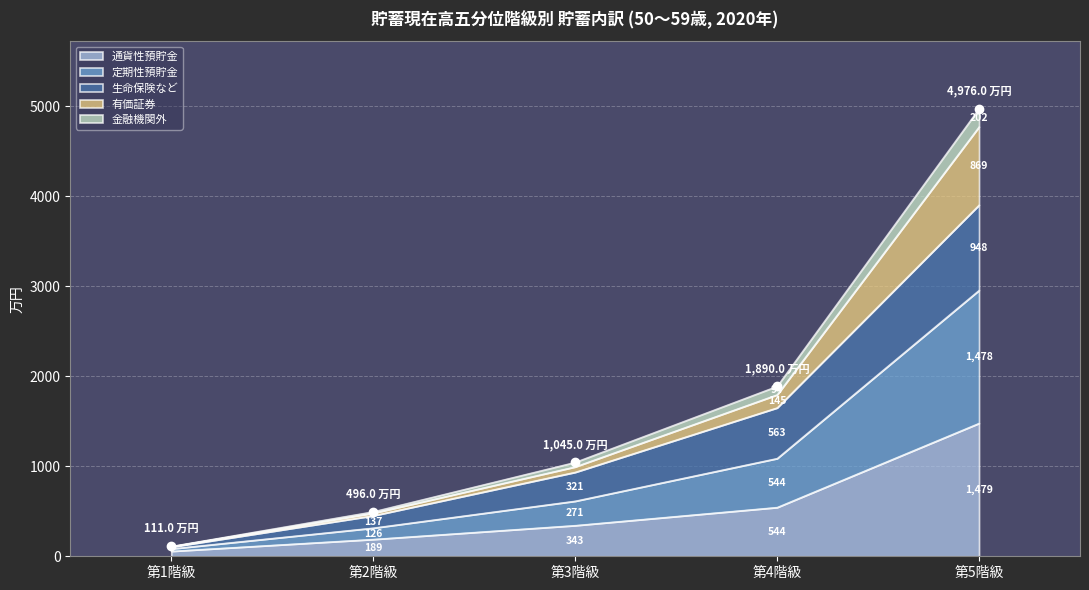

What is the maximum value for 通貨性預貯金?

1479